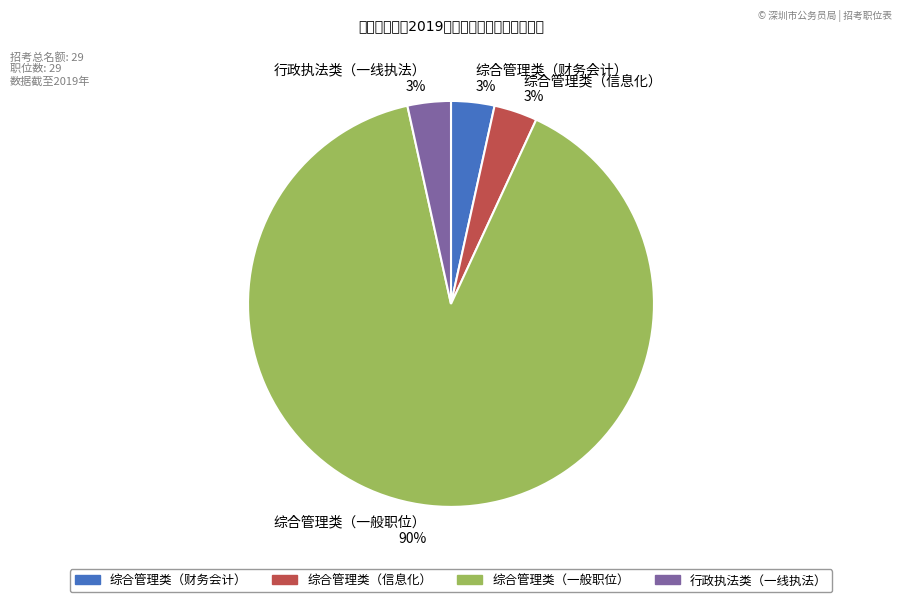

Between 行政执法类（一线执法） and 综合管理类（一般职位）, which is larger?

综合管理类（一般职位）